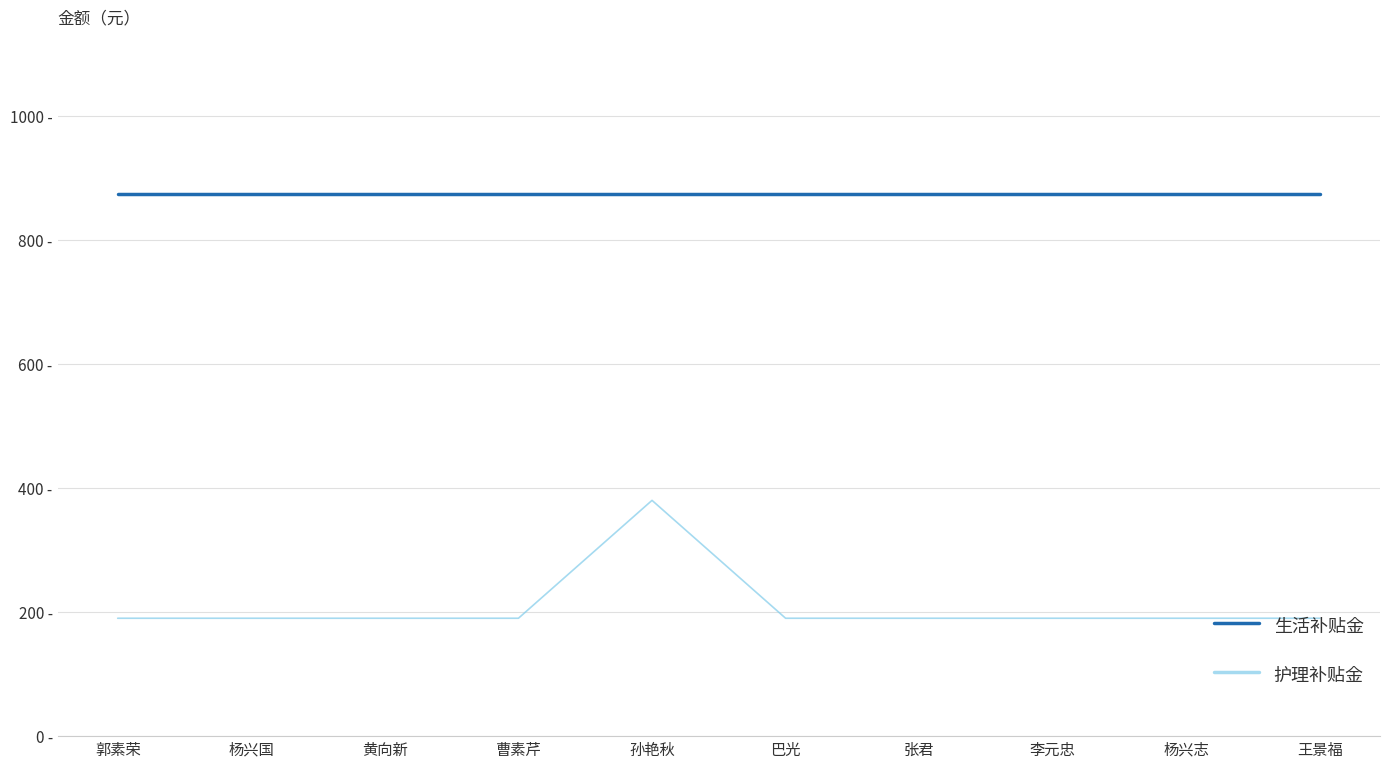

What is the label of the 9th point from the left?

杨兴志